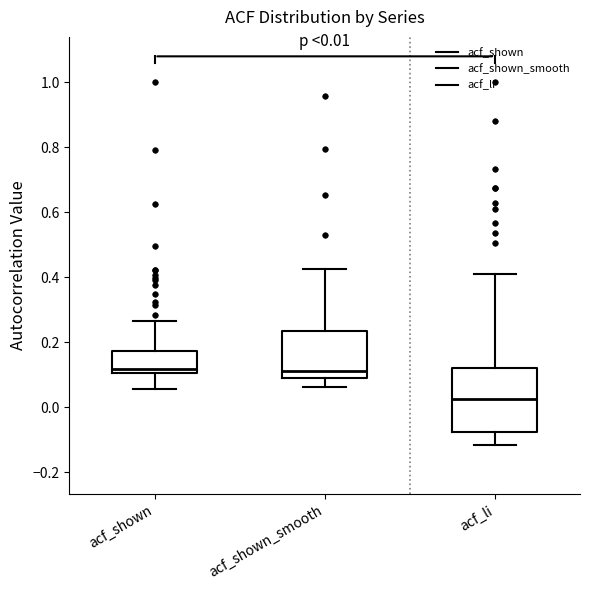

Comparing the boxes themselves (not the whiskers), which one is the tallest?

acf_li